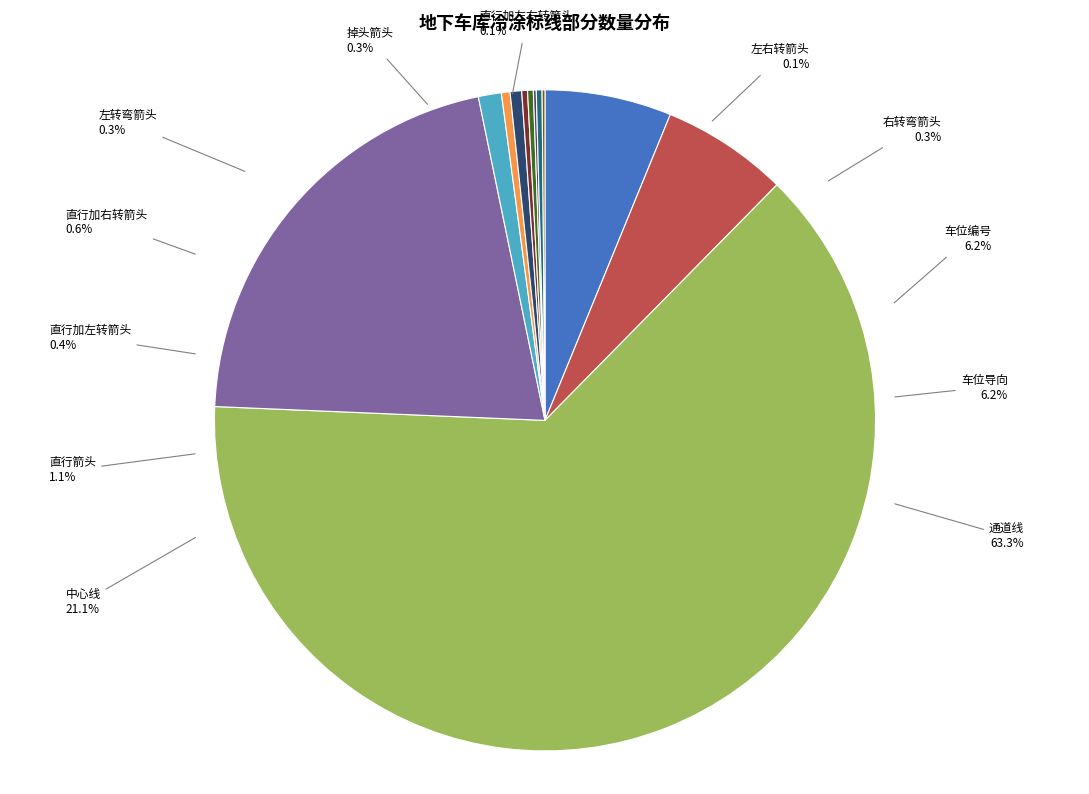

Does 通道线 represent more than half of the total?

Yes